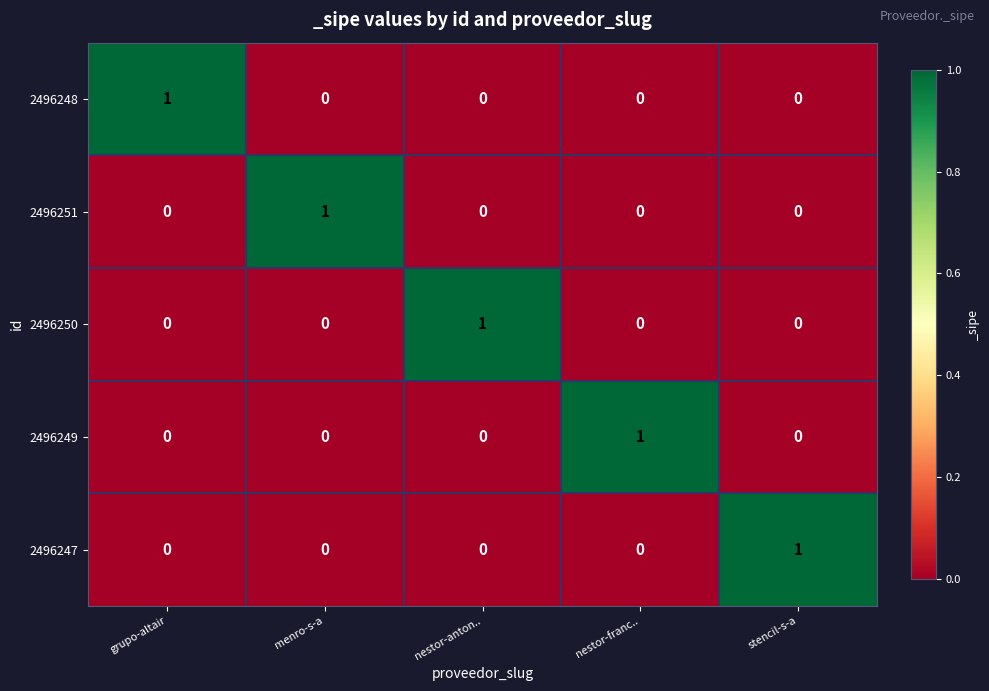

At which label does 2496250 reach its peak?

nestor-anton..